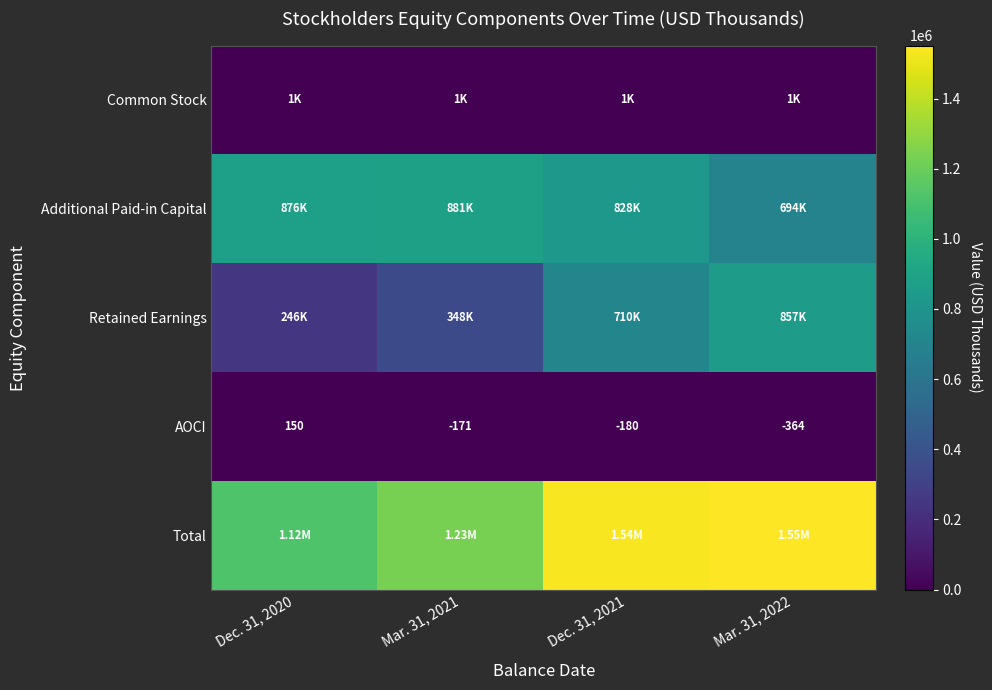

What is the spread (max minus min) of values at Dec. 31, 2021?

1538926